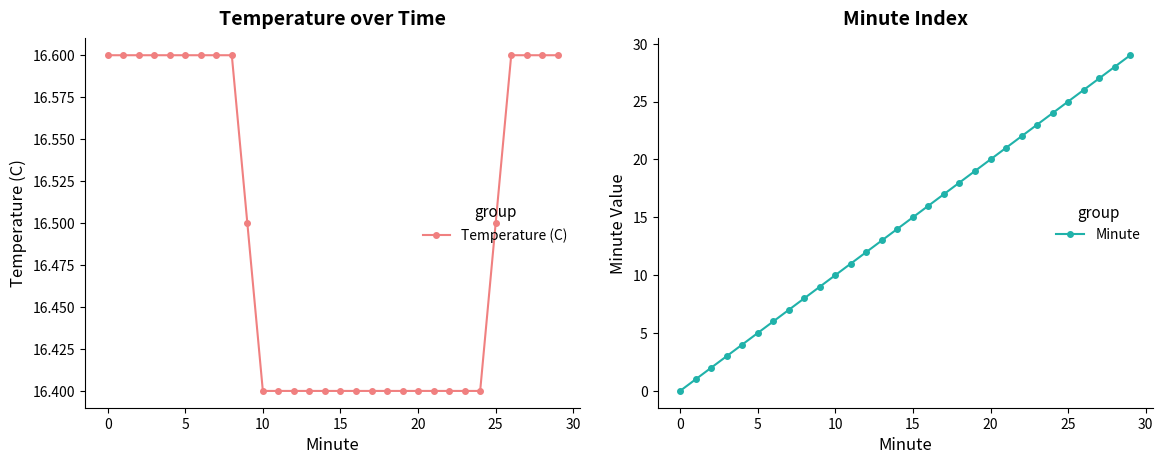

How many lines are shown in the chart?

2